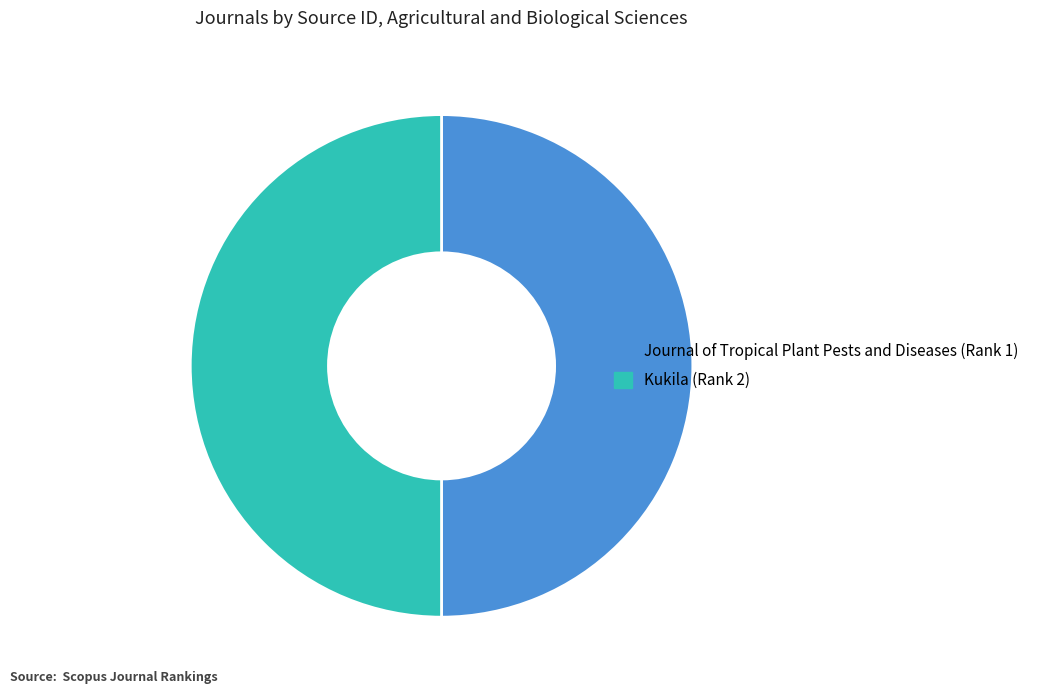

How many slices are in this pie chart?

2